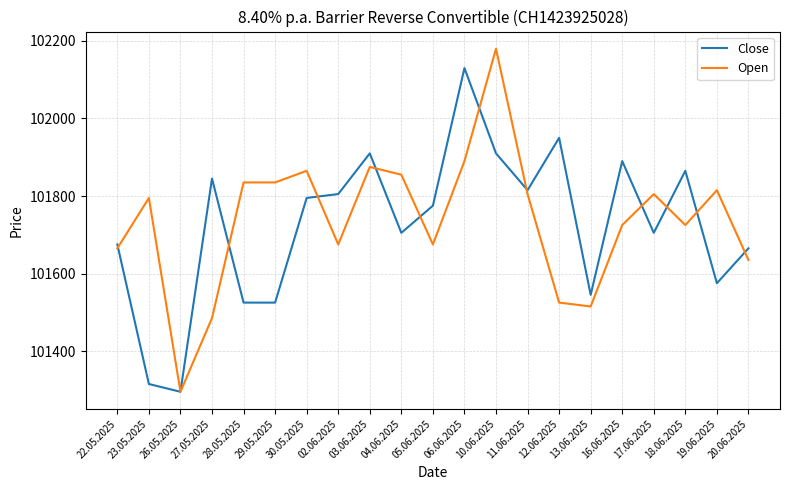

Rank the series at 02.06.2025 from highest to lowest value.

Close, Open